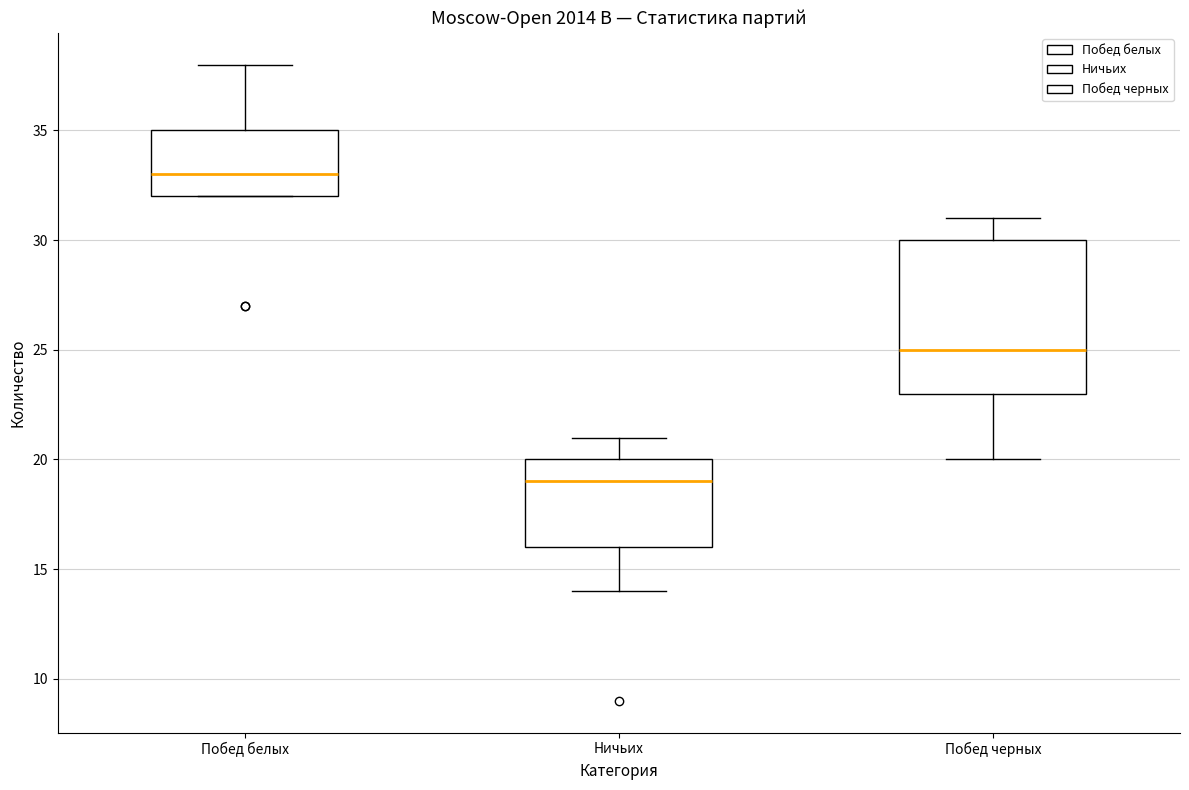

Where does the upper whisker of the box for Побед черных end on the y-axis? The values are not printed on the chart, so give them approximately, as read against the axis.

31